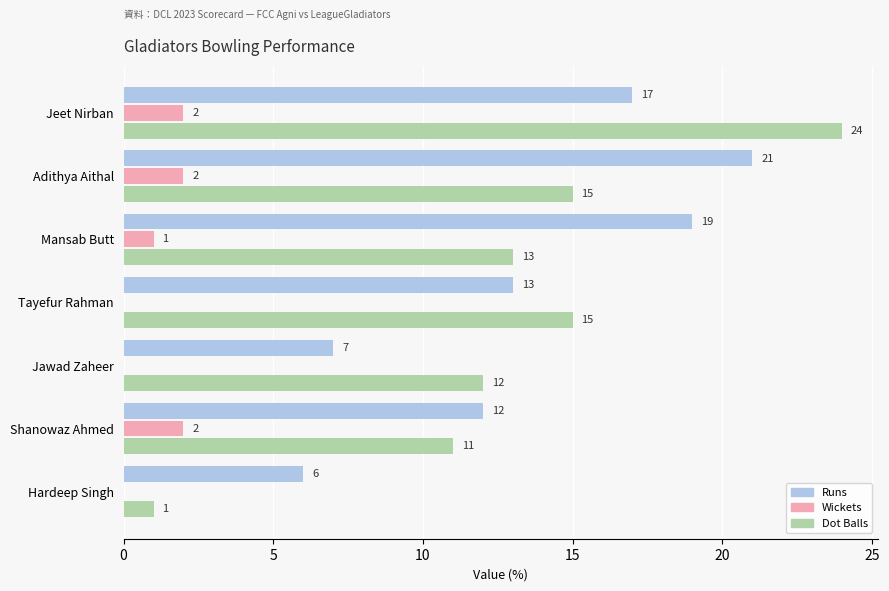

How many positive values does the Wickets series have?

4